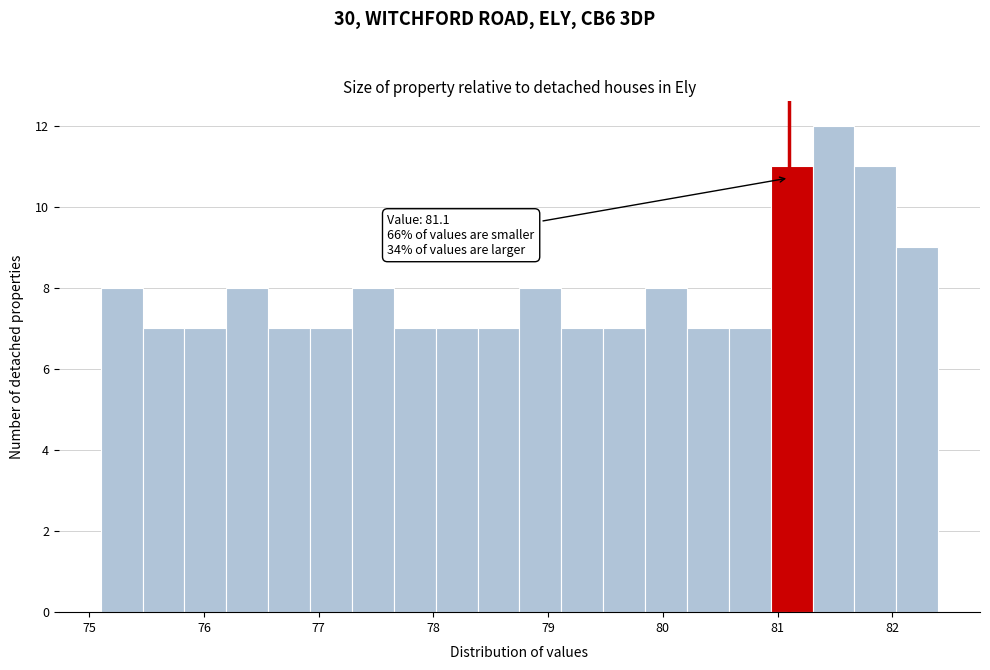

Read against the x-axis, roughly where is the centre of the tallest bar?

81.5